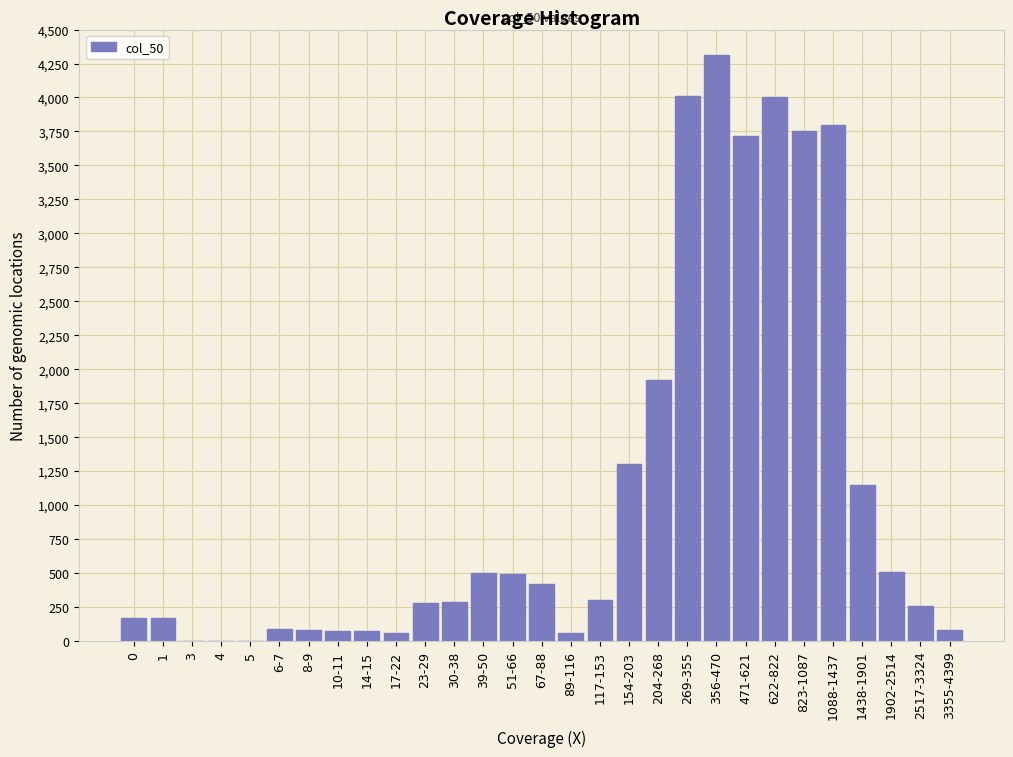

The chart shows a value of 4010 at 269-355. True or false?

True